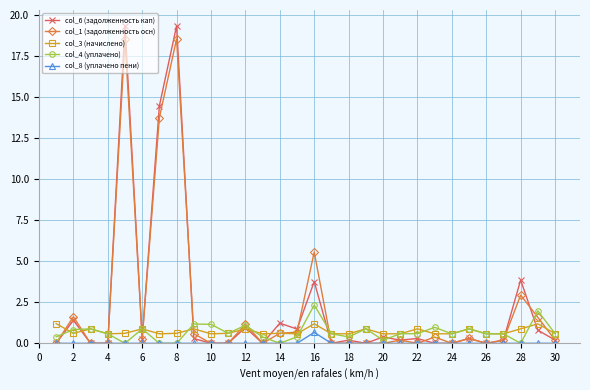

True or false: col_8 (уплачено пени) and col_3 (начислено) cross at least once.

False